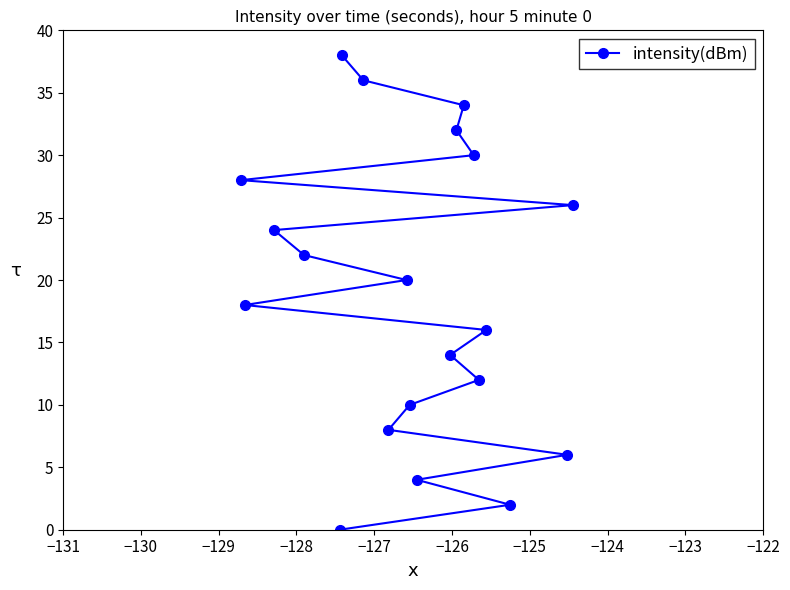

What is the difference between the maximum and second lowest values?

36